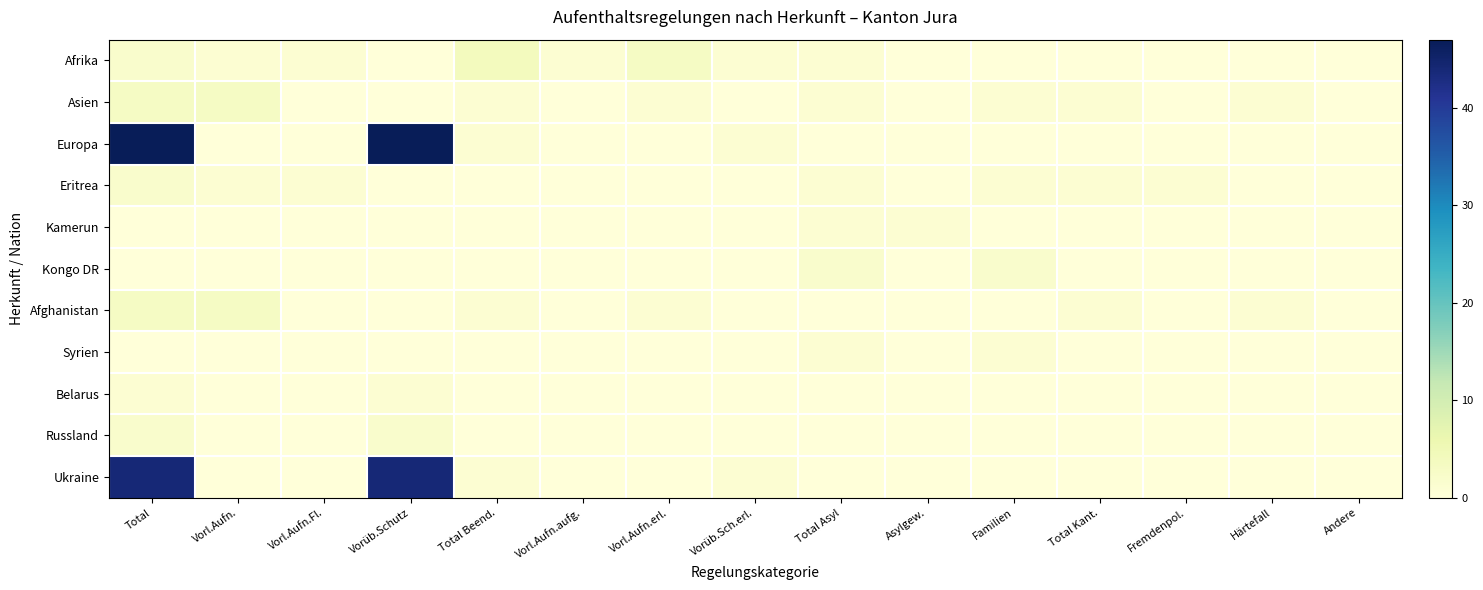

Reading left to right, extract all data points from this chart.

Afrika: Total=2	Vorl.Aufn.=1	Vorl.Aufn.Fl.=1	Vorüb.Schutz=0	Total Beend.=4	Vorl.Aufn.aufg.=1	Vorl.Aufn.erl.=3	Vorüb.Sch.erl.=1	Total Asyl=1	Asylgew.=0	Familien=0	Total Kant.=0	Fremdenpol.=0	Härtefall=0	Andere=0
Asien: Total=3	Vorl.Aufn.=3	Vorl.Aufn.Fl.=0	Vorüb.Schutz=0	Total Beend.=1	Vorl.Aufn.aufg.=0	Vorl.Aufn.erl.=1	Vorüb.Sch.erl.=0	Total Asyl=1	Asylgew.=0	Familien=1	Total Kant.=1	Fremdenpol.=0	Härtefall=1	Andere=0
Europa: Total=47	Vorl.Aufn.=0	Vorl.Aufn.Fl.=0	Vorüb.Schutz=47	Total Beend.=1	Vorl.Aufn.aufg.=0	Vorl.Aufn.erl.=0	Vorüb.Sch.erl.=1	Total Asyl=0	Asylgew.=0	Familien=0	Total Kant.=0	Fremdenpol.=0	Härtefall=0	Andere=0
Eritrea: Total=2	Vorl.Aufn.=1	Vorl.Aufn.Fl.=1	Vorüb.Schutz=0	Total Beend.=0	Vorl.Aufn.aufg.=0	Vorl.Aufn.erl.=0	Vorüb.Sch.erl.=0	Total Asyl=1	Asylgew.=0	Familien=1	Total Kant.=1	Fremdenpol.=1	Härtefall=0	Andere=0
Kamerun: Total=0	Vorl.Aufn.=0	Vorl.Aufn.Fl.=0	Vorüb.Schutz=0	Total Beend.=0	Vorl.Aufn.aufg.=0	Vorl.Aufn.erl.=0	Vorüb.Sch.erl.=0	Total Asyl=1	Asylgew.=1	Familien=0	Total Kant.=0	Fremdenpol.=0	Härtefall=0	Andere=0
Kongo DR: Total=0	Vorl.Aufn.=0	Vorl.Aufn.Fl.=0	Vorüb.Schutz=0	Total Beend.=0	Vorl.Aufn.aufg.=0	Vorl.Aufn.erl.=0	Vorüb.Sch.erl.=0	Total Asyl=2	Asylgew.=0	Familien=2	Total Kant.=0	Fremdenpol.=0	Härtefall=0	Andere=0
Afghanistan: Total=3	Vorl.Aufn.=3	Vorl.Aufn.Fl.=0	Vorüb.Schutz=0	Total Beend.=1	Vorl.Aufn.aufg.=0	Vorl.Aufn.erl.=1	Vorüb.Sch.erl.=0	Total Asyl=0	Asylgew.=0	Familien=0	Total Kant.=1	Fremdenpol.=0	Härtefall=1	Andere=0
Syrien: Total=0	Vorl.Aufn.=0	Vorl.Aufn.Fl.=0	Vorüb.Schutz=0	Total Beend.=0	Vorl.Aufn.aufg.=0	Vorl.Aufn.erl.=0	Vorüb.Sch.erl.=0	Total Asyl=1	Asylgew.=0	Familien=1	Total Kant.=0	Fremdenpol.=0	Härtefall=0	Andere=0
Belarus: Total=1	Vorl.Aufn.=0	Vorl.Aufn.Fl.=0	Vorüb.Schutz=1	Total Beend.=0	Vorl.Aufn.aufg.=0	Vorl.Aufn.erl.=0	Vorüb.Sch.erl.=0	Total Asyl=0	Asylgew.=0	Familien=0	Total Kant.=0	Fremdenpol.=0	Härtefall=0	Andere=0
Russland: Total=2	Vorl.Aufn.=0	Vorl.Aufn.Fl.=0	Vorüb.Schutz=2	Total Beend.=0	Vorl.Aufn.aufg.=0	Vorl.Aufn.erl.=0	Vorüb.Sch.erl.=0	Total Asyl=0	Asylgew.=0	Familien=0	Total Kant.=0	Fremdenpol.=0	Härtefall=0	Andere=0
Ukraine: Total=44	Vorl.Aufn.=0	Vorl.Aufn.Fl.=0	Vorüb.Schutz=44	Total Beend.=1	Vorl.Aufn.aufg.=0	Vorl.Aufn.erl.=0	Vorüb.Sch.erl.=1	Total Asyl=0	Asylgew.=0	Familien=0	Total Kant.=0	Fremdenpol.=0	Härtefall=0	Andere=0